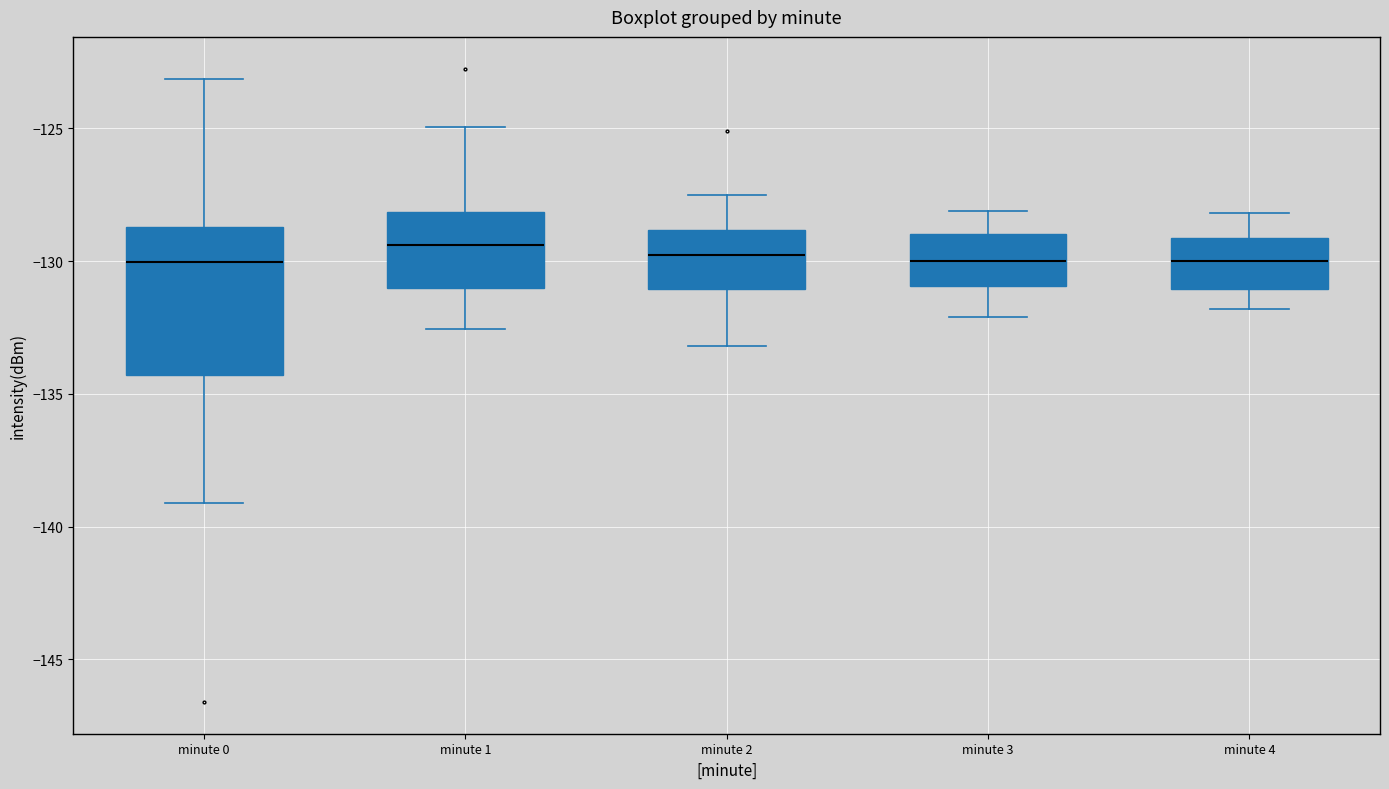

Reading left to right, transcribe this box plot: for each box, give where its median line is, the range the box spans, and where its two whiskers end, as read against the y-axis. The values are not printed on the chart, so give them approximately, as read against the axis.

minute 0: median -130.0, box -134.5 to -128.5, whiskers -139.0 to -123.0
minute 1: median -129.5, box -131.0 to -128.0, whiskers -132.5 to -125.0
minute 2: median -129.5, box -131.0 to -129.0, whiskers -133.0 to -127.5
minute 3: median -130.0, box -131.0 to -129.0, whiskers -132.0 to -128.0
minute 4: median -130.0, box -131.0 to -129.0, whiskers -132.0 to -128.0